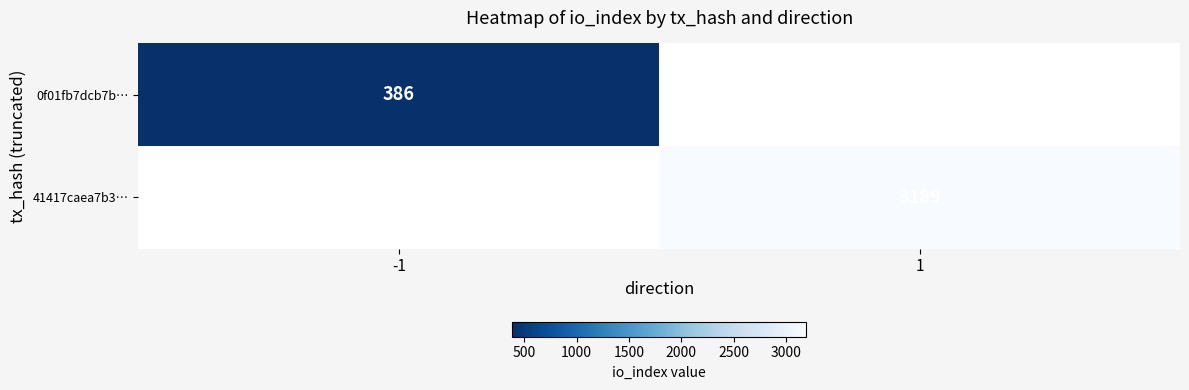

The value of 41417caea7b3… at 1 is 3189. True or false?

True